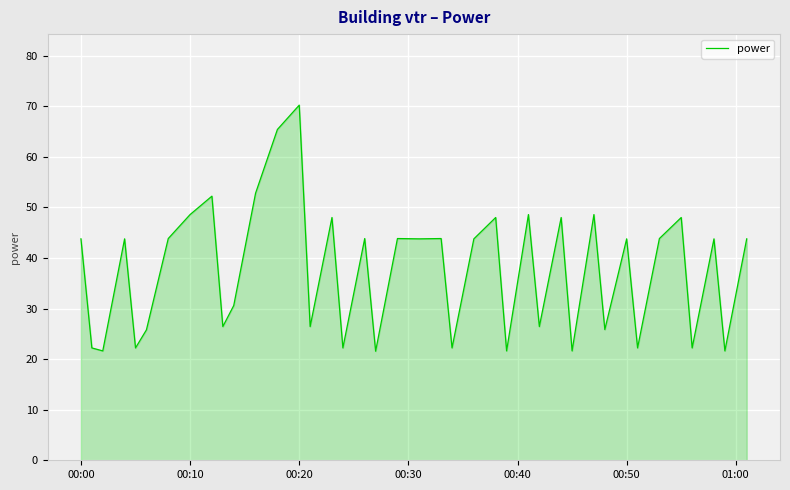

Does the chart display data point markers on the line(s)?

No